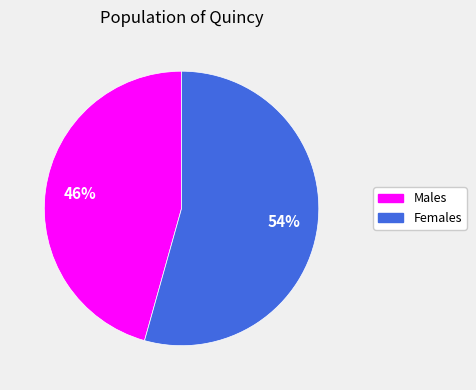

Does any single category account for the majority?

Yes